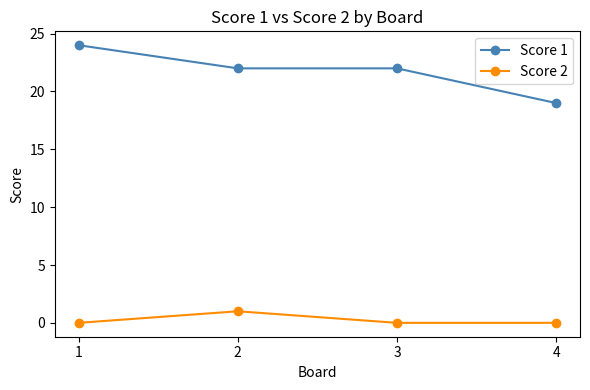

True or false: Score 1 has a value of 24 at 1.

True